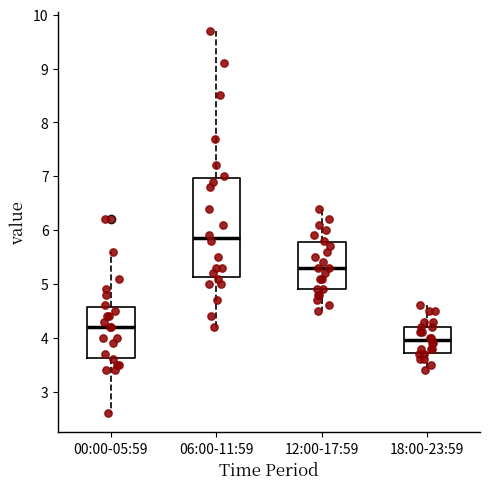

Where does the median line of the box for 18:00-23:59 sit on the y-axis? The values are not printed on the chart, so give them approximately, as read against the axis.

4.0